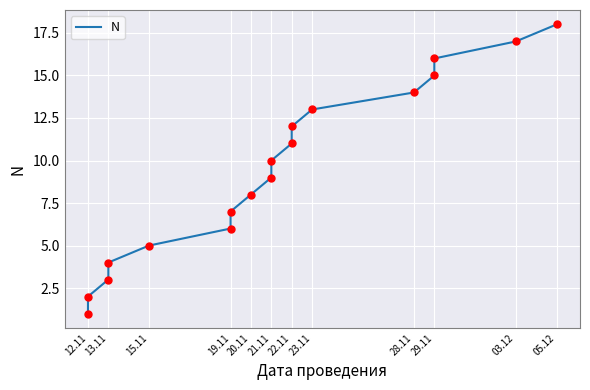

Between 15.11 and 03.12, which is larger?

03.12